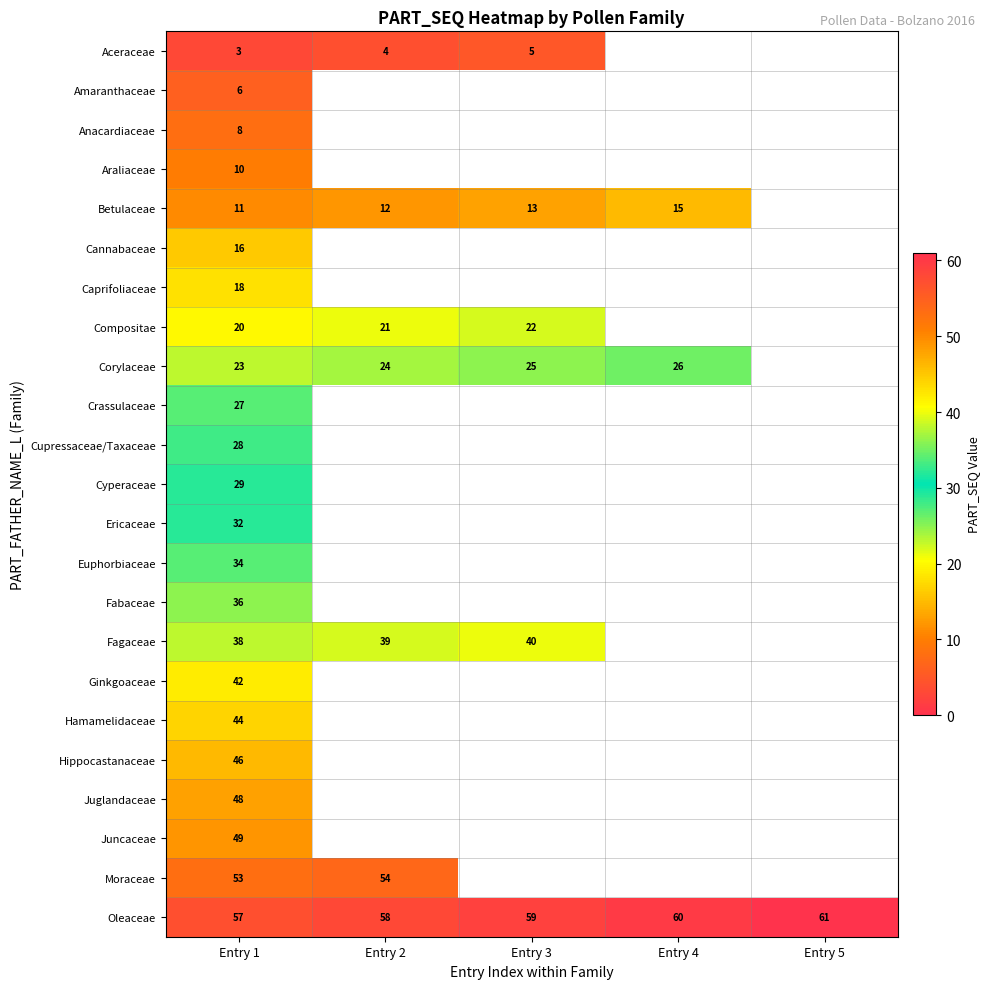

What is the minimum value shown in the chart?

3.0